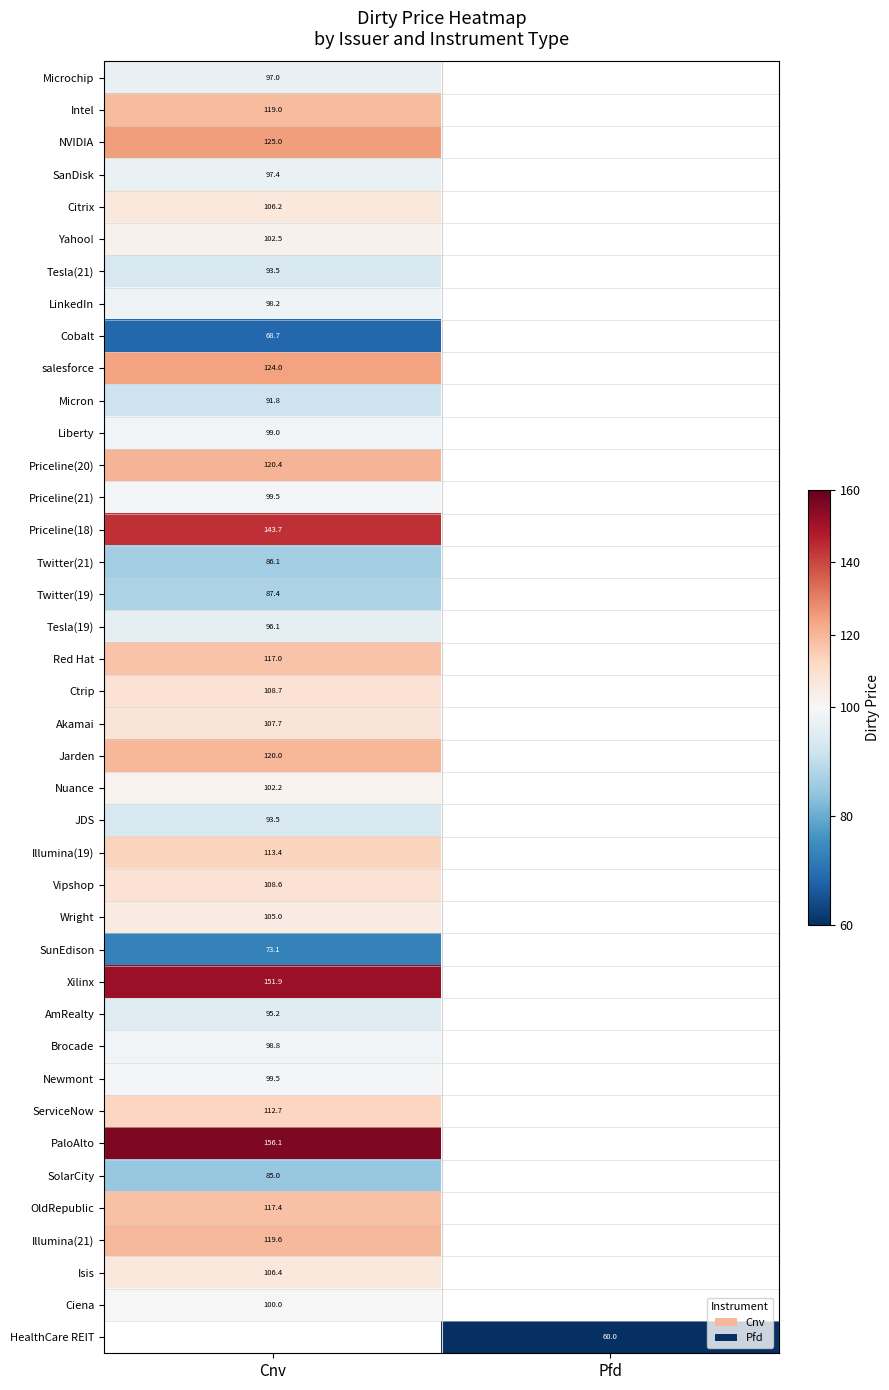

Count the number of categories in the chart.

2